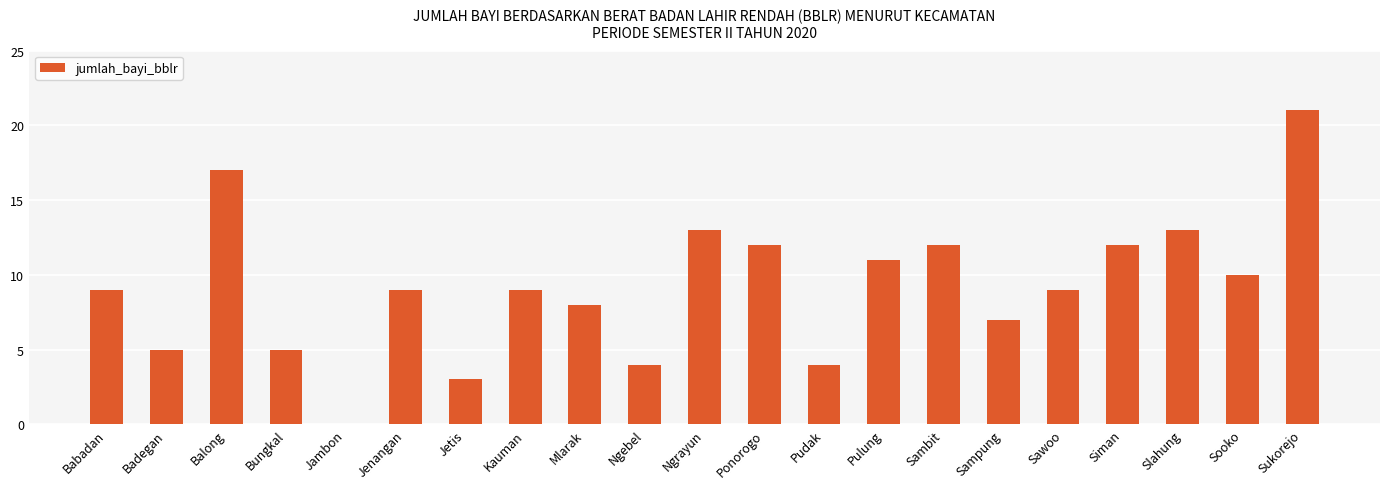

Read the value at Jenangan.

9